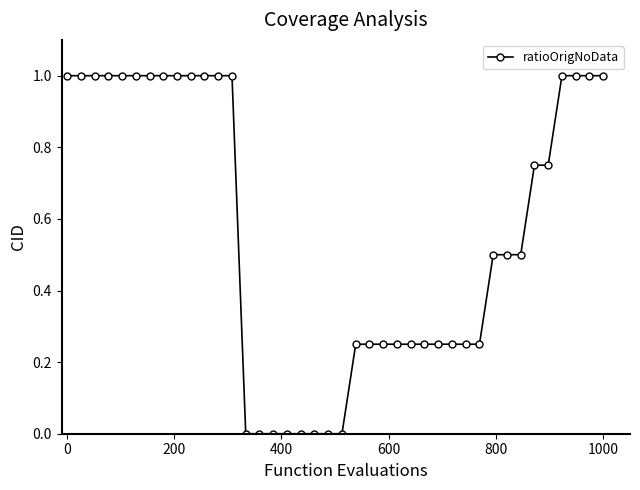

What is the difference between the maximum and minimum values?

1.0